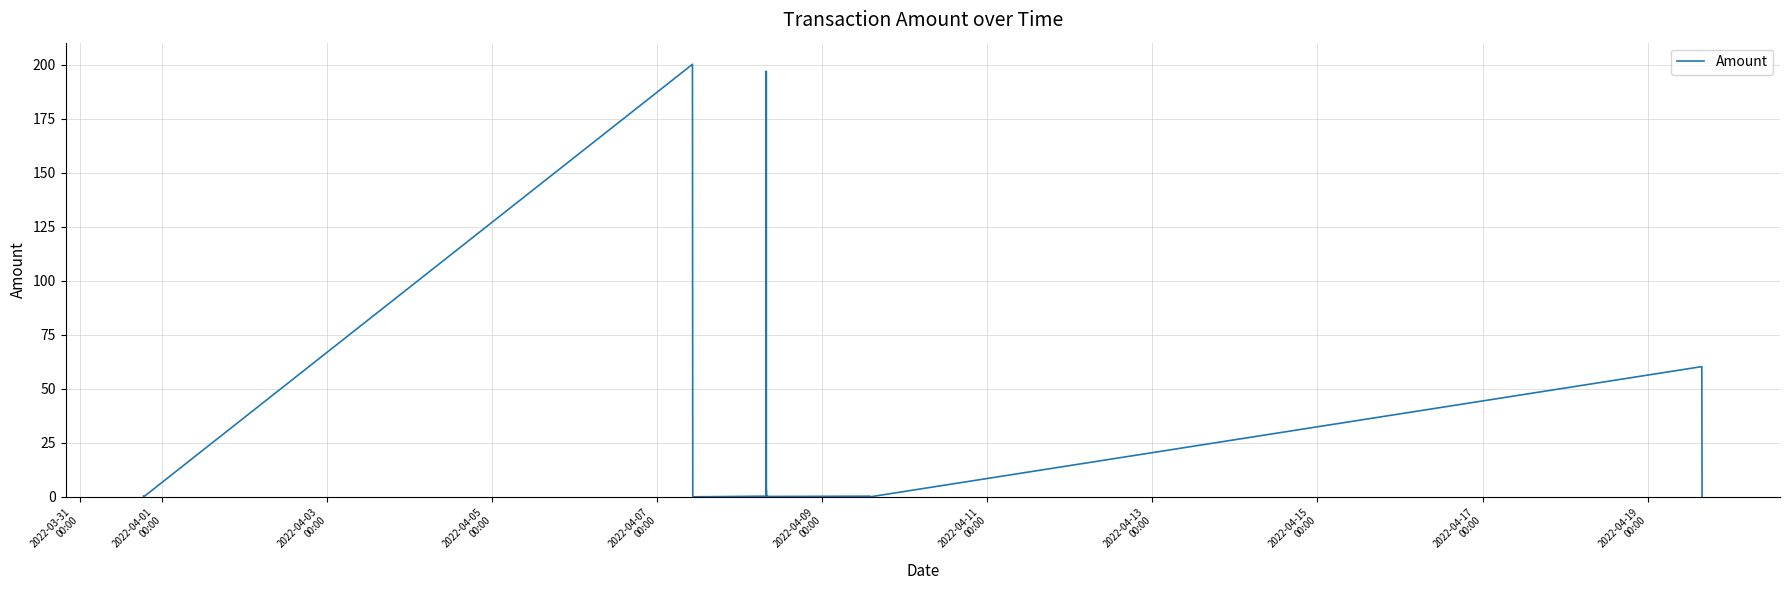

Does the chart have visible grid lines?

Yes